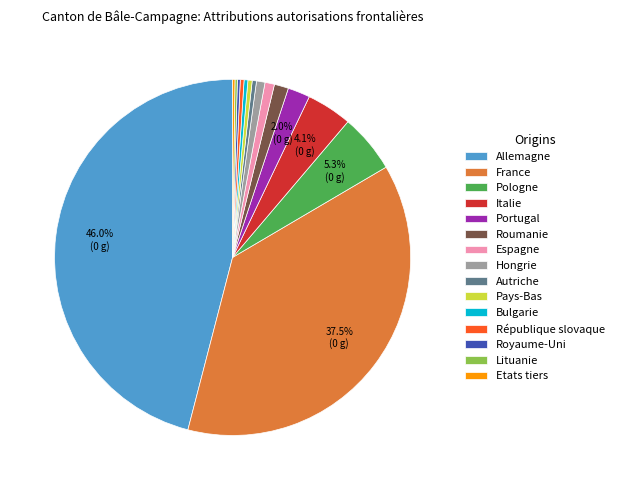

Which slice is the largest?

Allemagne